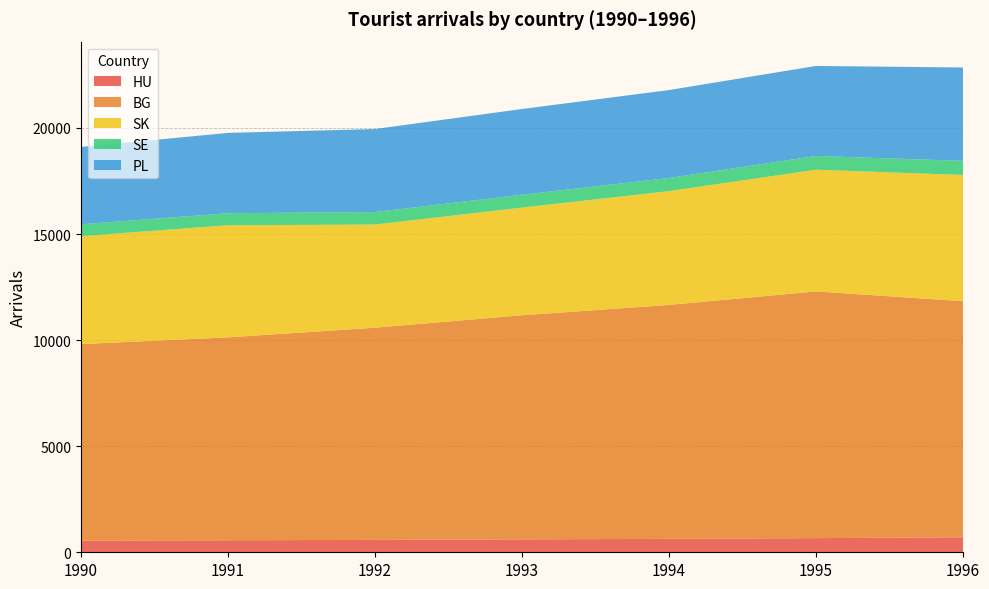

Reading left to right, list all the values displayed in this chart.

HU: 550	566	585	608	634	667	706
BG: 9263	9564	9999	10563	11024	11628	11127
SK: 5089	5283	4863	5075	5364	5735	5948
SE: 557	567	589	605	619	650	667
PL: 3645	3786	3913	4042	4144	4242	4400